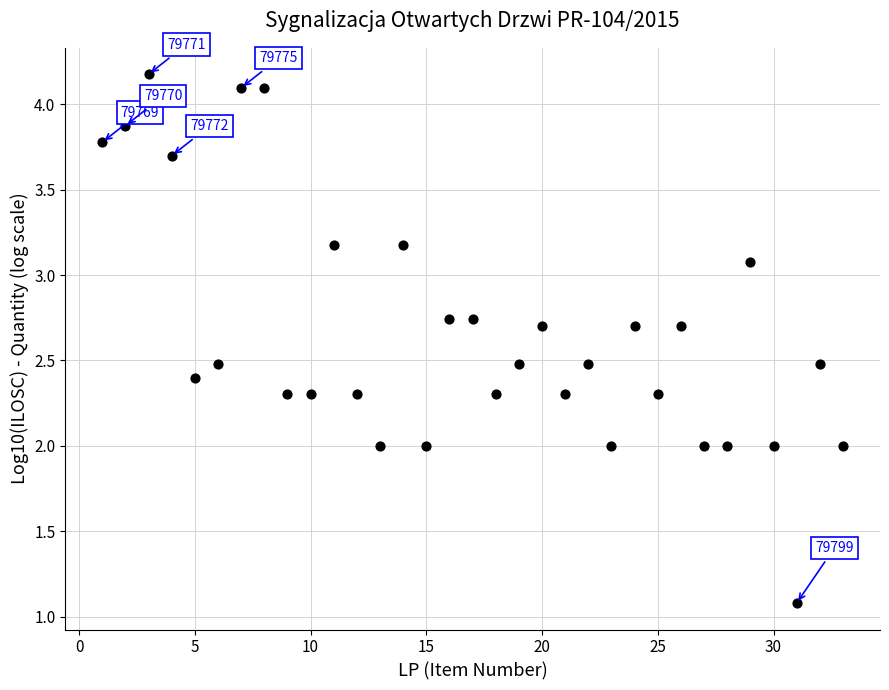

What is the range of Y values (max minus min)?

3.1